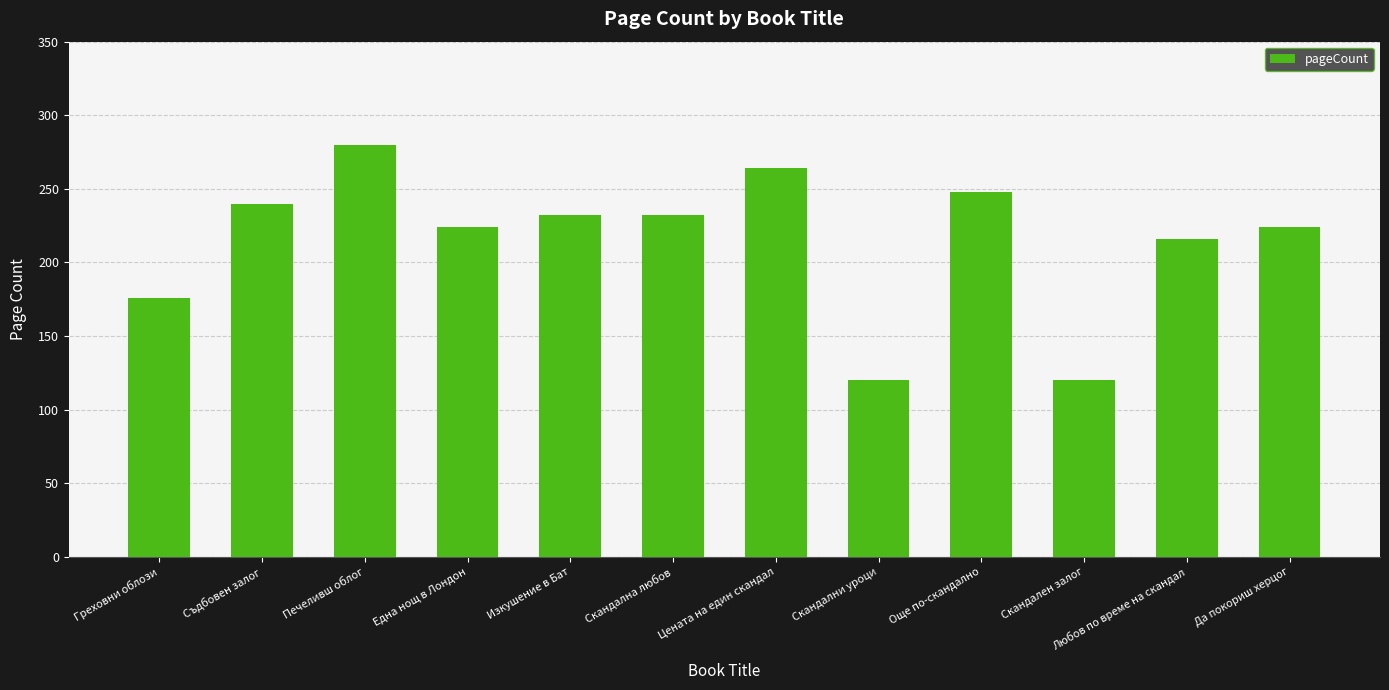

Which category has the highest value across all series?

Печеливш облог